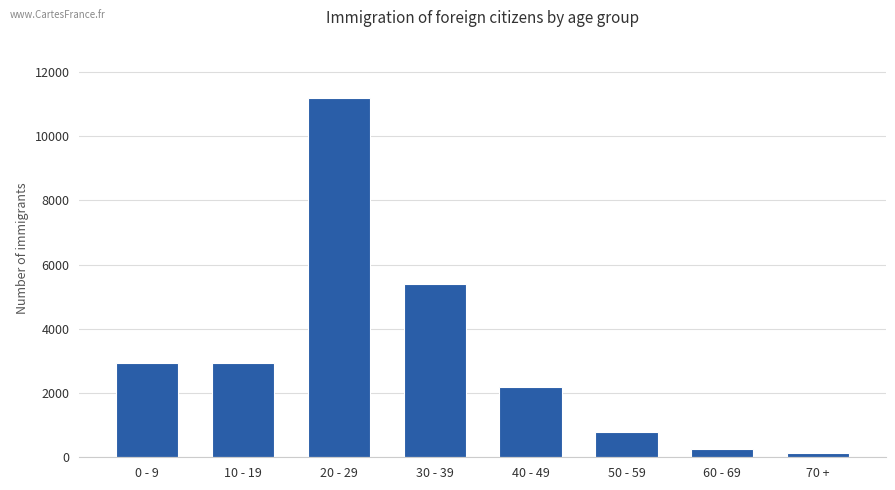

The value at 10 - 19 is 2936. True or false?

True